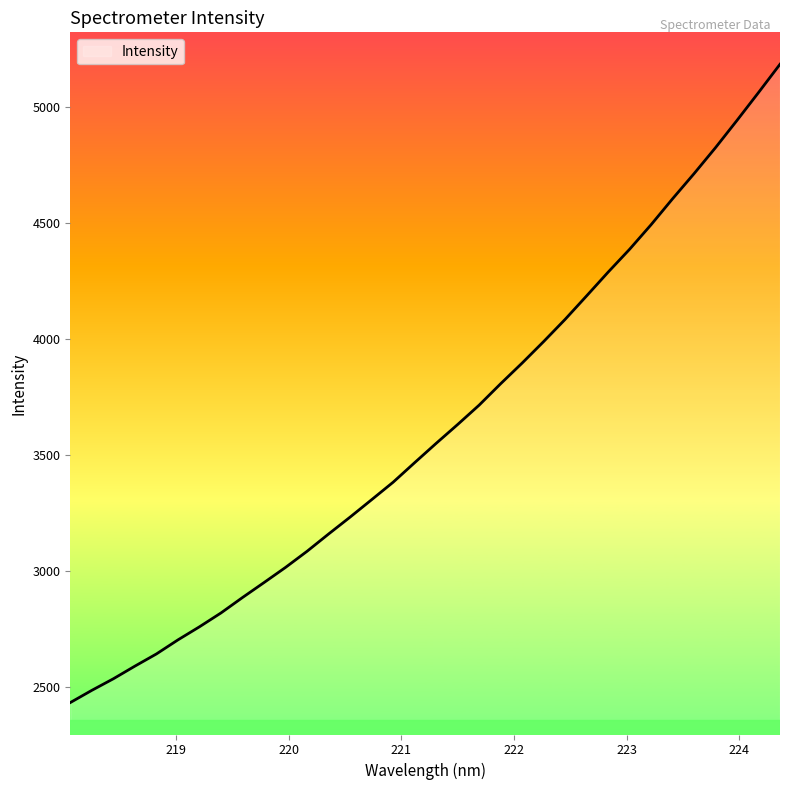

What is the smallest value displayed?

2431.2